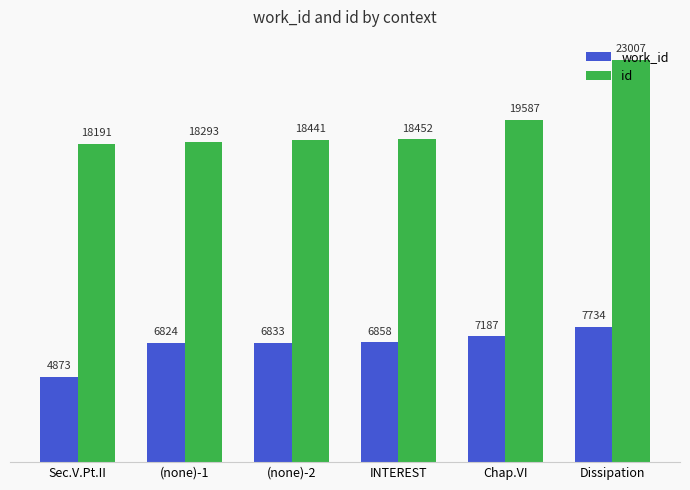

Which series changed the most between (none)-2 and Chap.VI?

id